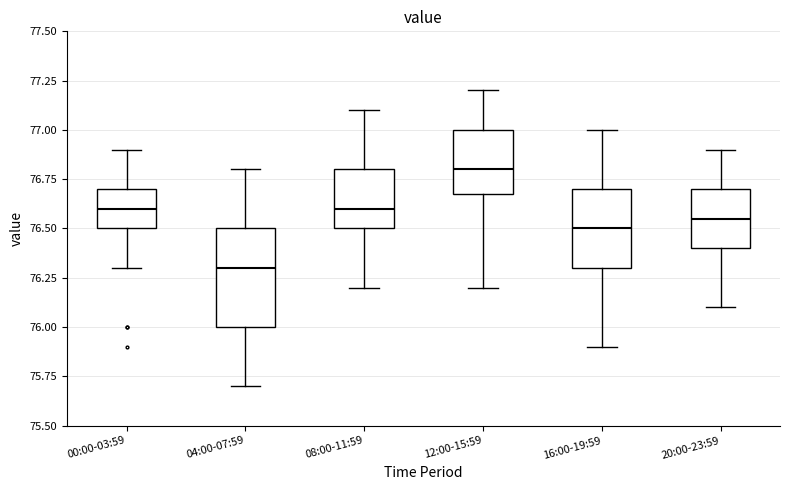

Where is the upper edge of the box for 20:00-23:59 on the y-axis? The values are not printed on the chart, so give them approximately, as read against the axis.

76.70